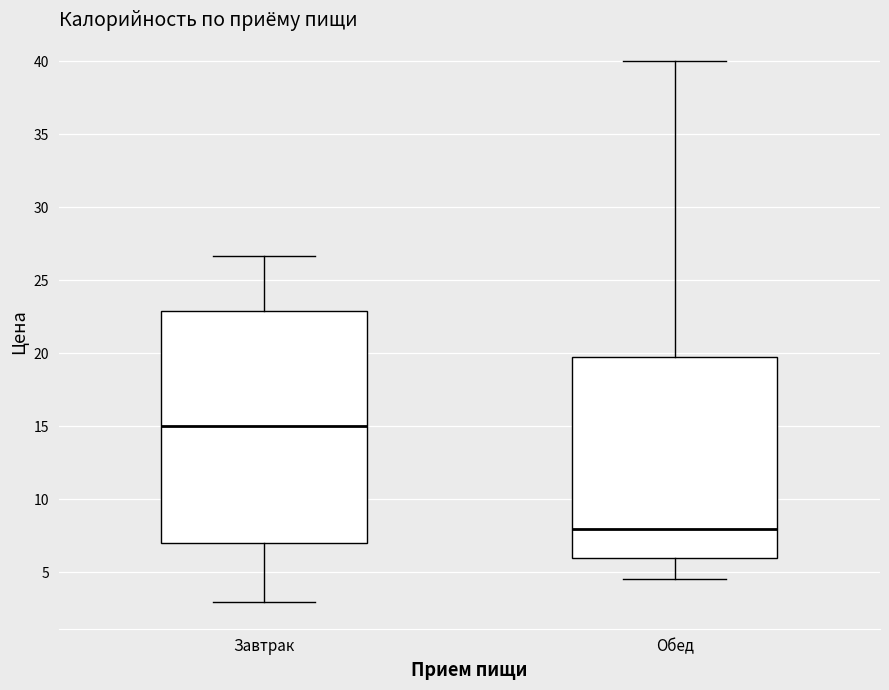

Reading left to right, transcribe this box plot: for each box, give where its median line is, the range the box spans, and where its two whiskers end, as read against the y-axis. The values are not printed on the chart, so give them approximately, as read against the axis.

Завтрак: median 15.0, box 7.0 to 23.0, whiskers 3.0 to 26.5
Обед: median 8.0, box 6.0 to 20.0, whiskers 4.5 to 40.0